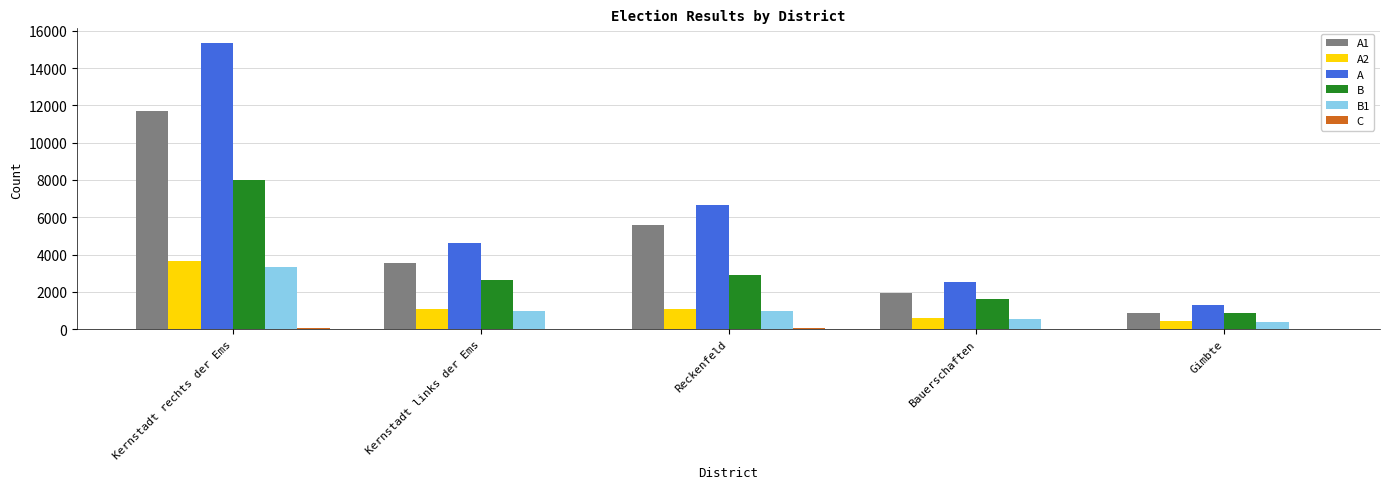

Which label corresponds to the largest value in the chart?

Kernstadt rechts der Ems